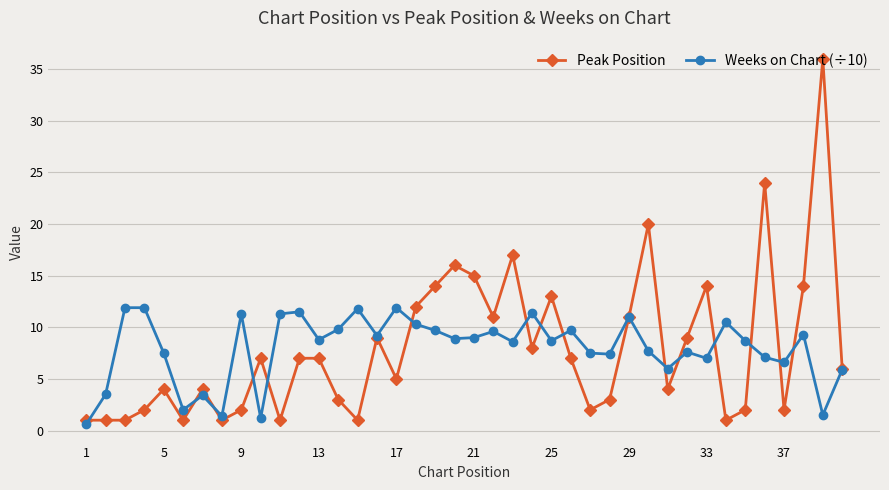

What is the greatest value displayed?

36.0